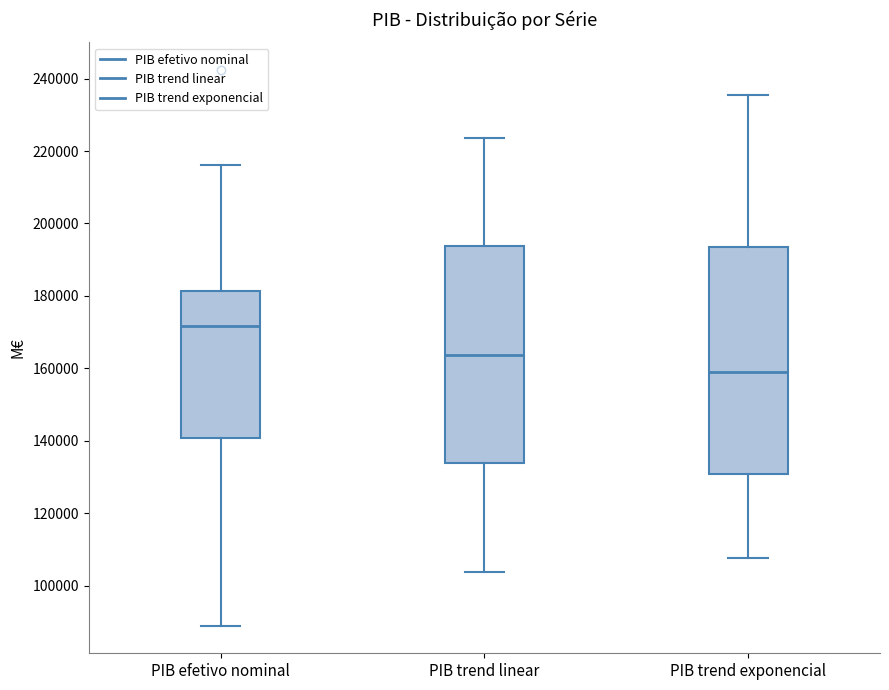

Comparing the boxes themselves (not the whiskers), which one is the tallest?

PIB trend exponencial